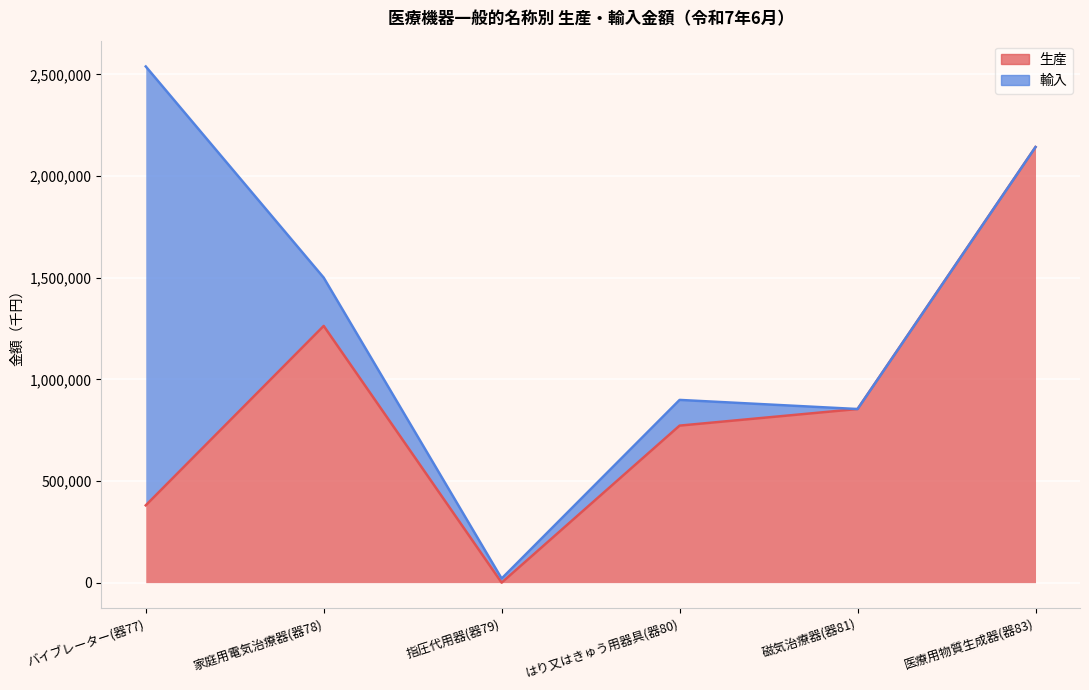

Rank the categories by value from lowest to highest.

指圧代用器(器79), バイブレーター(器77), はり又はきゅう用器具(器80), 磁気治療器(器81), 家庭用電気治療器(器78), 医療用物質生成器(器83)